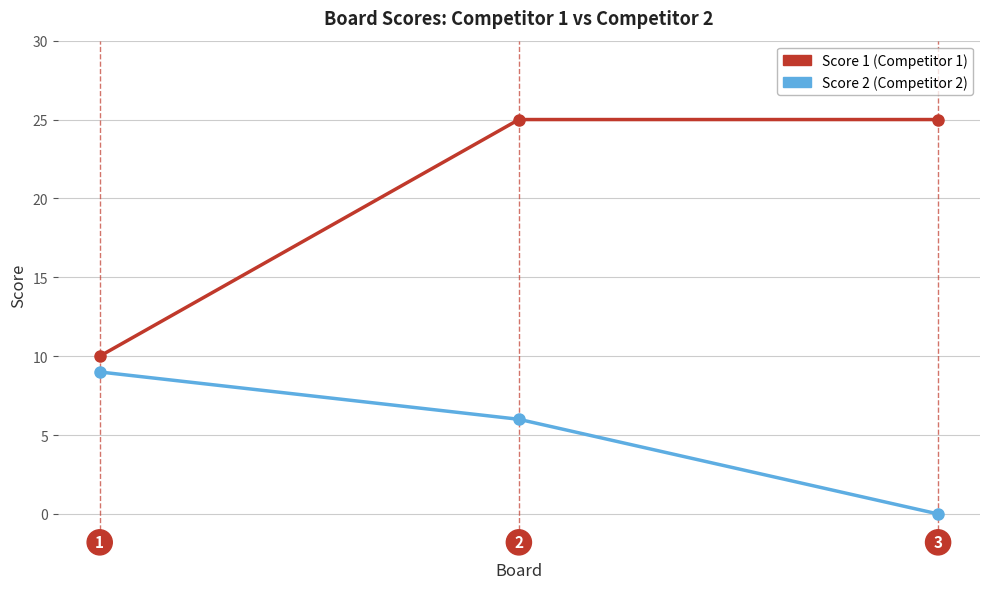

Which category has the lowest value across all series?

3